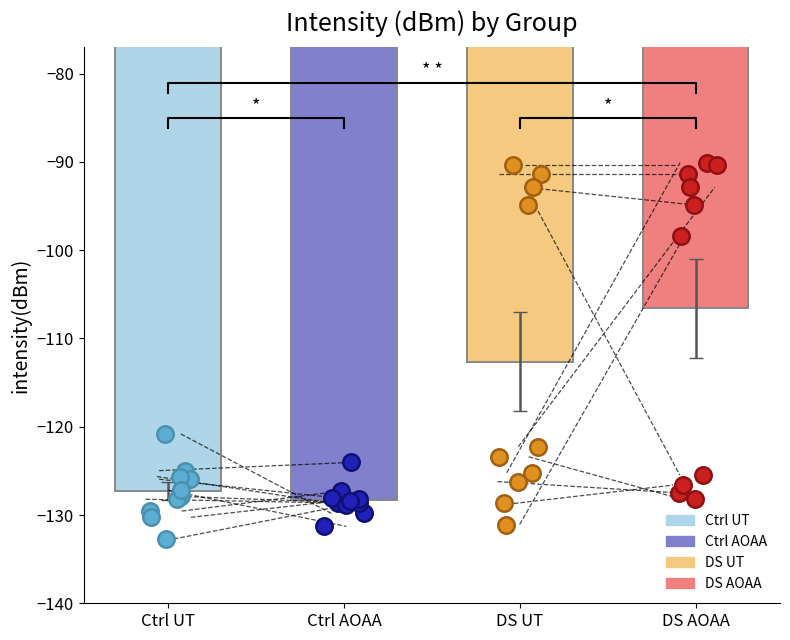

Which series reaches the maximum Y coordinate?

DS AOAA